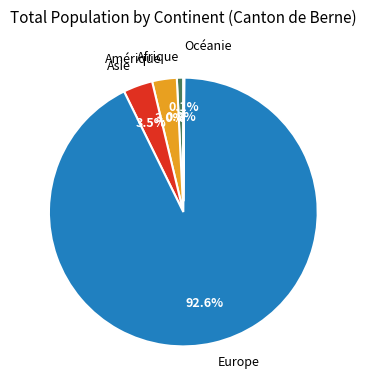

Is the sum of Asie and Amérique greater than half?

No